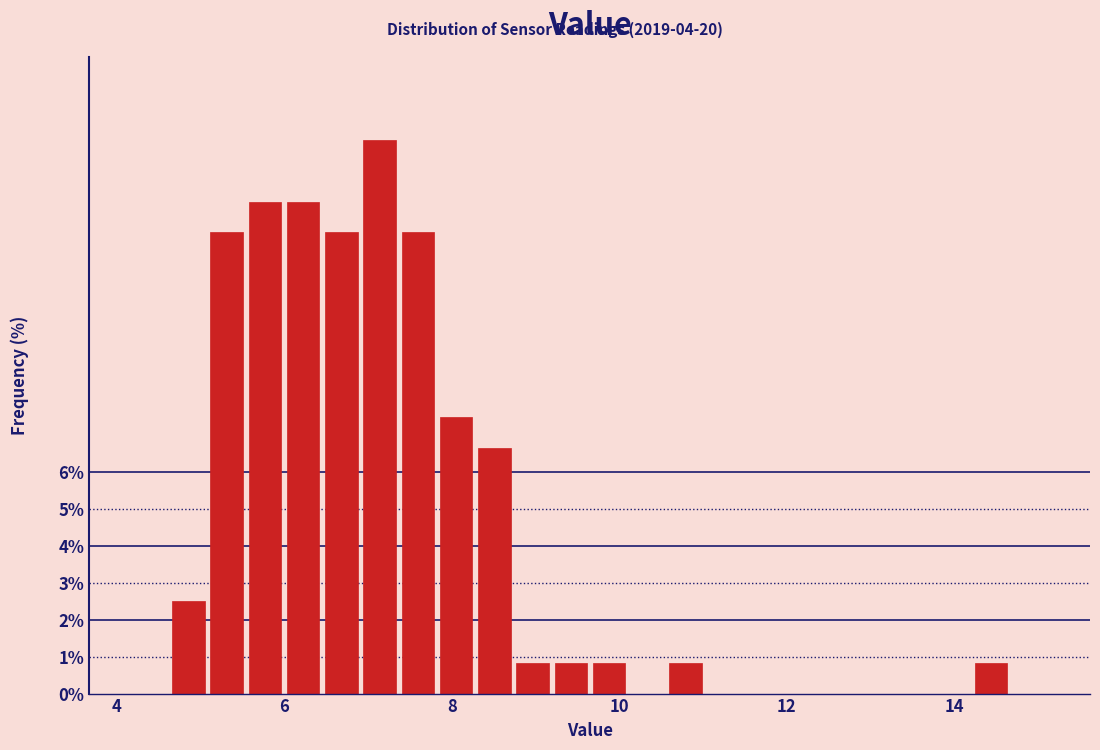

Read against the x-axis, roughly where is the centre of the tallest bar?

7.2